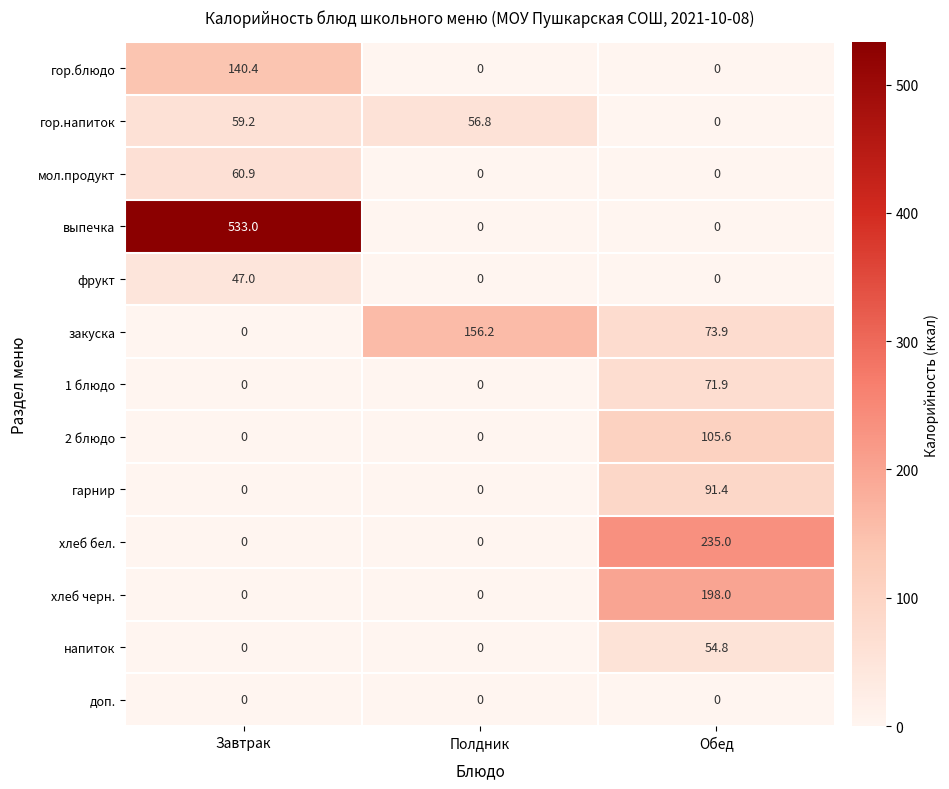

At which category does the chart reach its peak across all series?

Завтрак